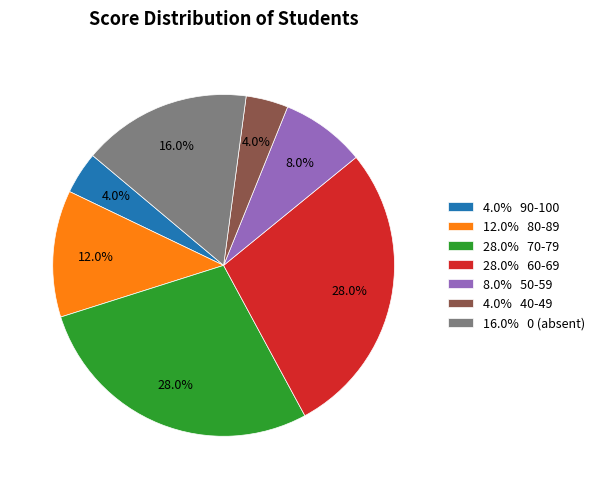

Is there any slice that represents more than half of the pie?

No